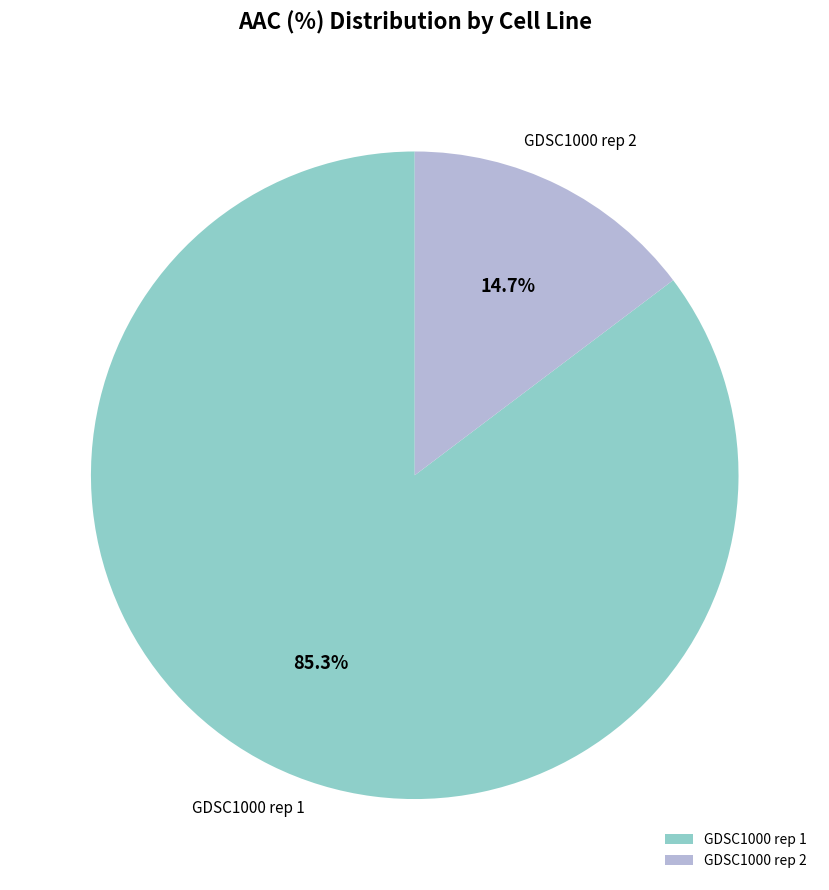

What is the largest slice in the pie chart?

GDSC1000 rep 1